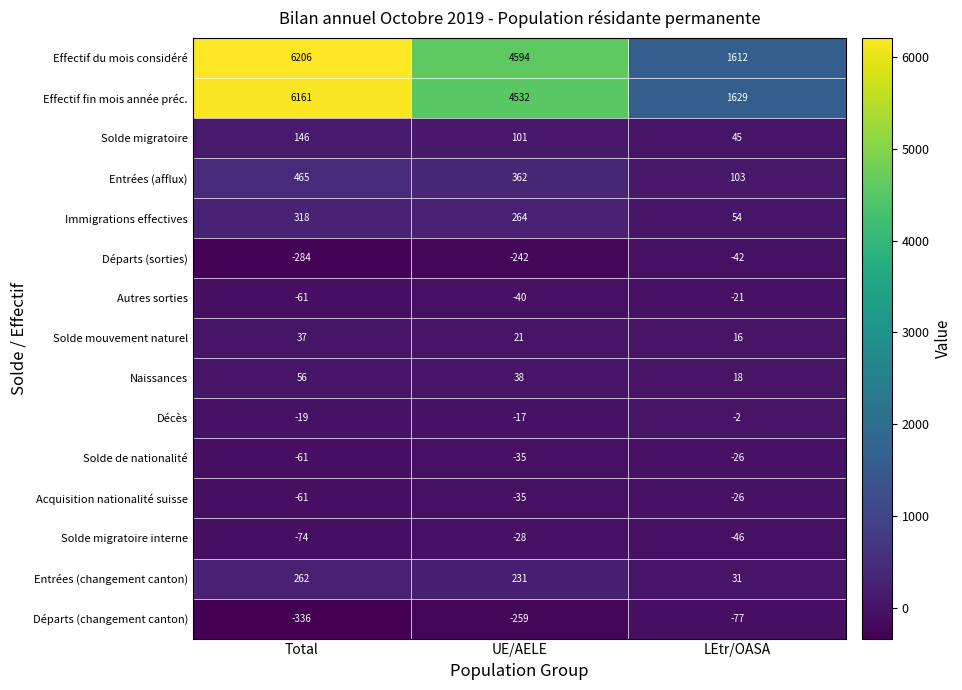

Which series changed the most between Total and LEtr/OASA?

Effectif du mois considéré